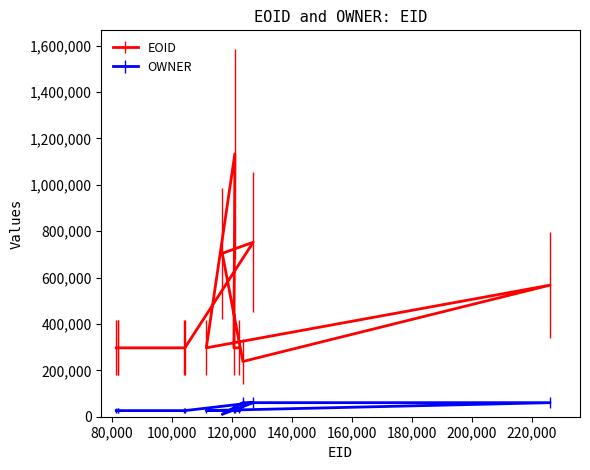

Which label corresponds to the smallest value in the chart?

116753